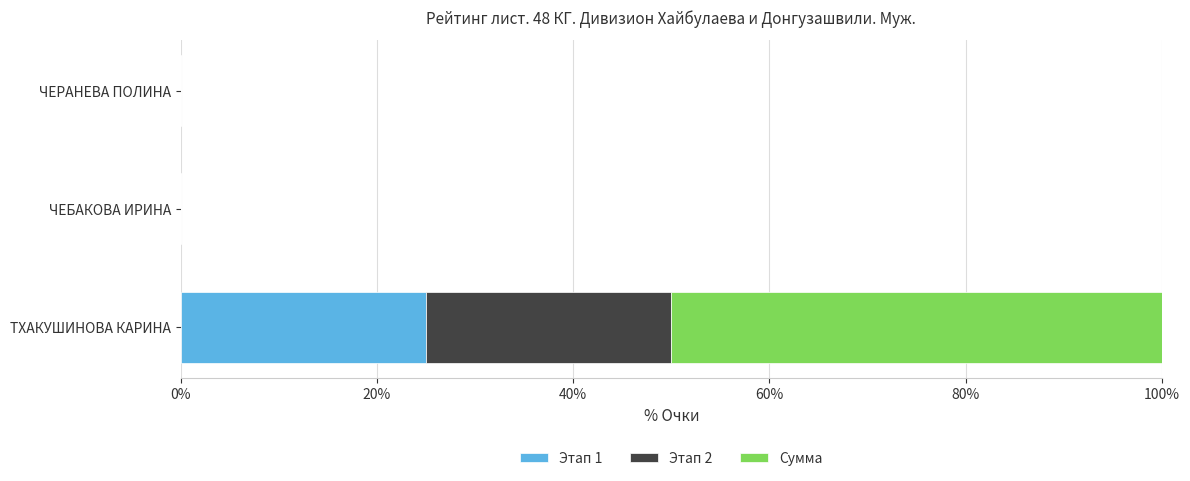

Is it true that Этап 1 equals 33 at ТХАКУШИНОВА КАРИНА?

False